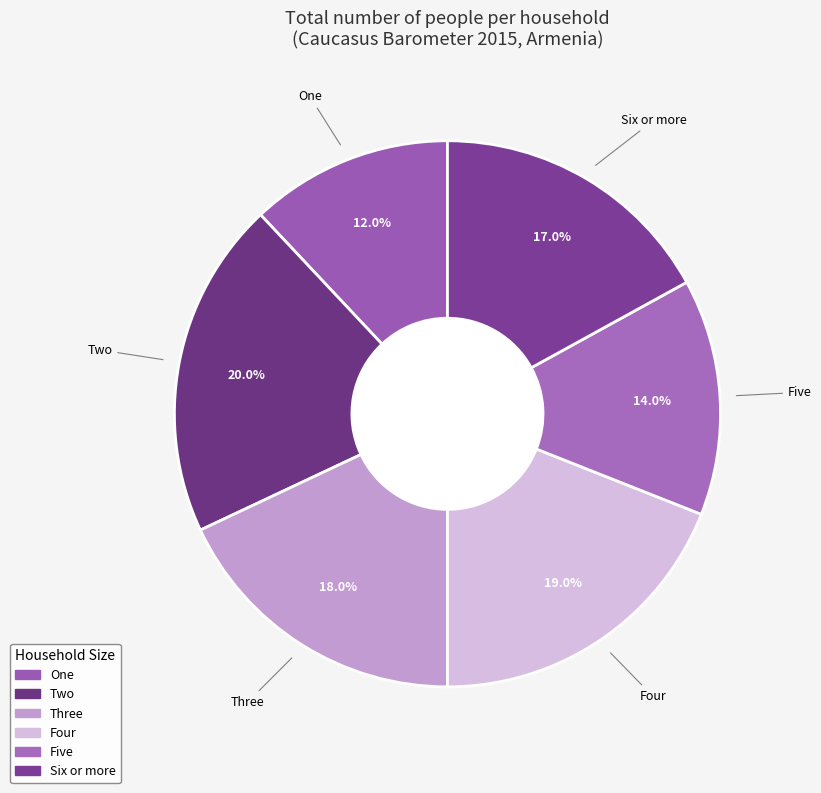

To the nearest percent, what percentage of the pie is Four?

19%